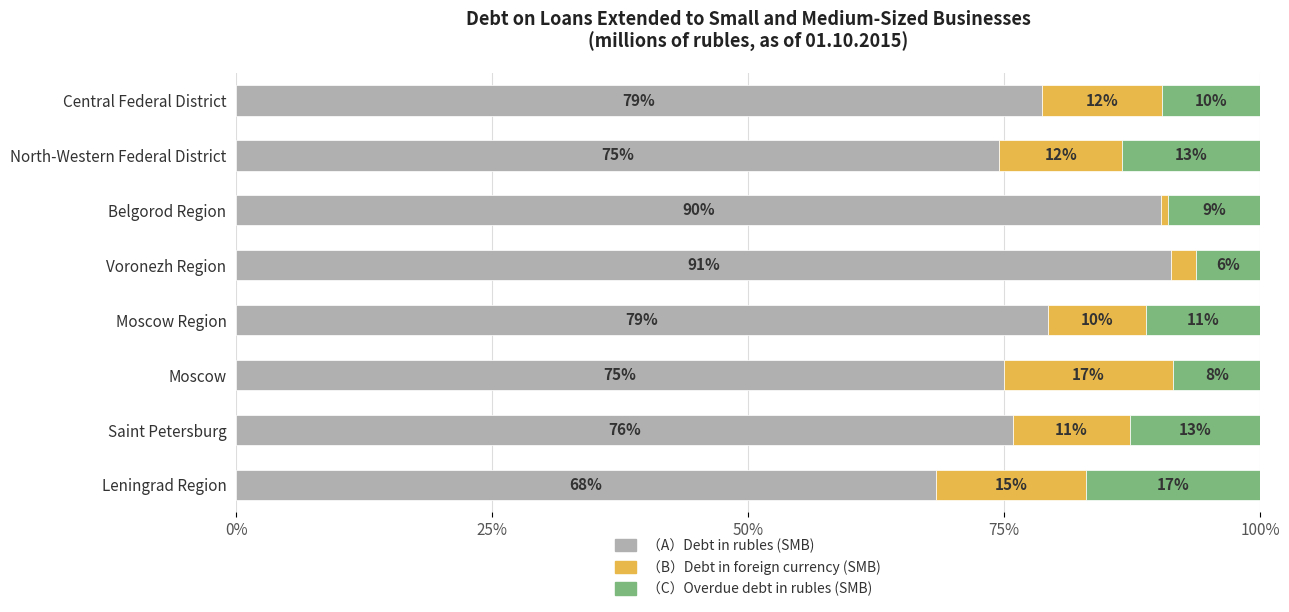

What is the total value across all series at Saint Petersburg?

100.0